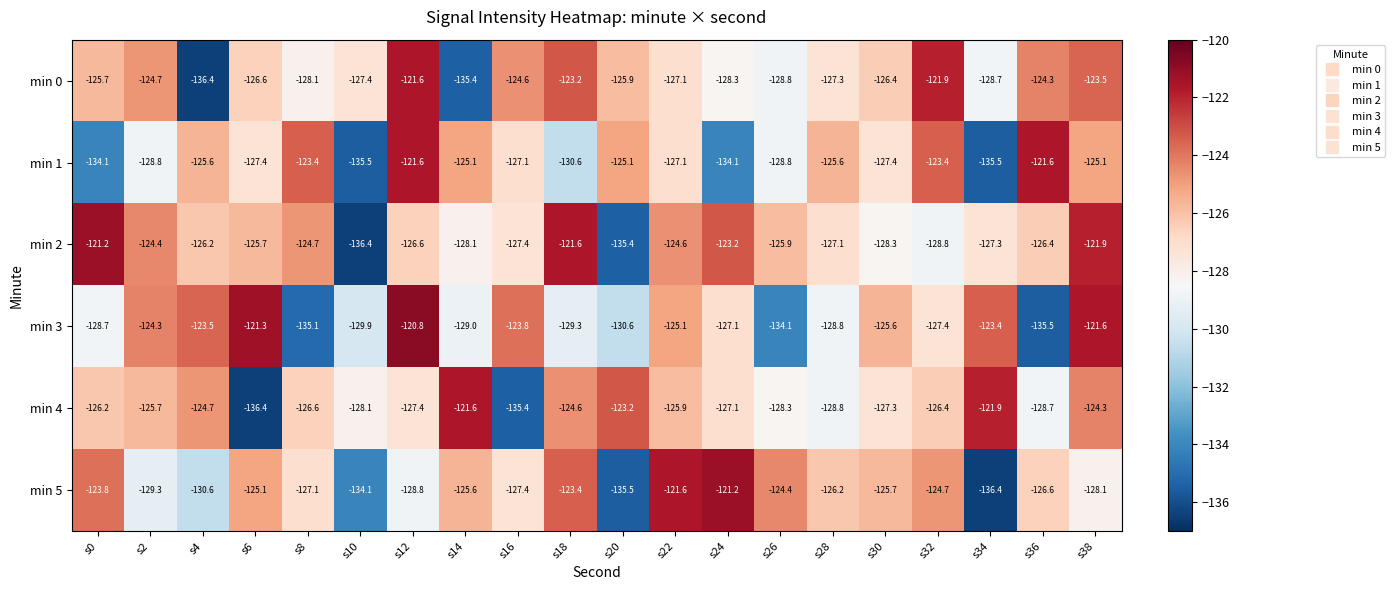

At which label does min 4 first exceed -126?

s2